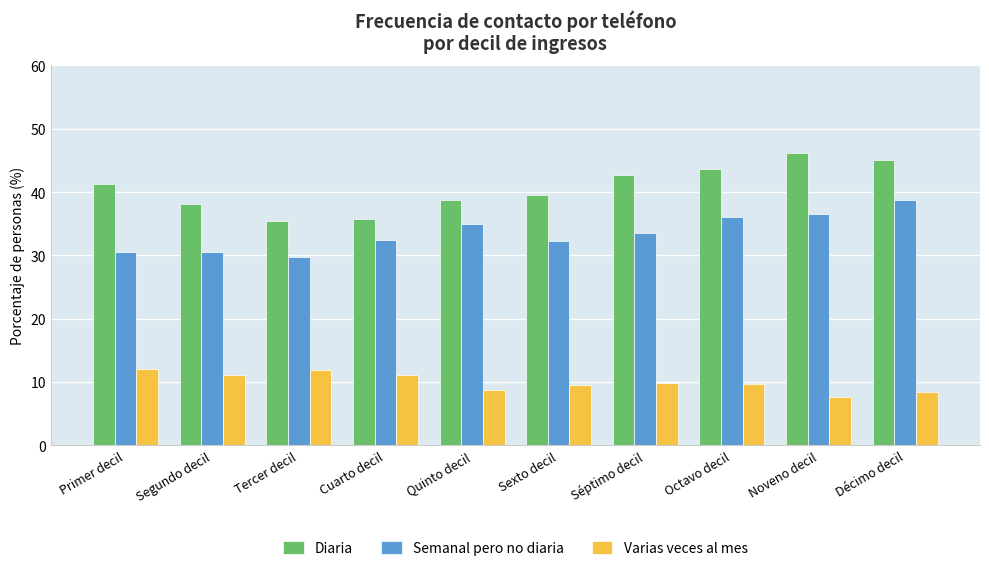

At which category is the sum across all series the highest?

Décimo decil